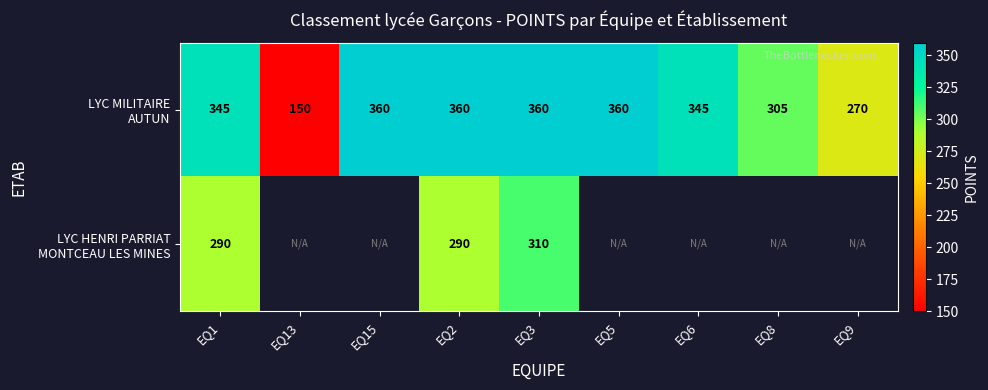

Which category has the highest value across all series?

EQ15